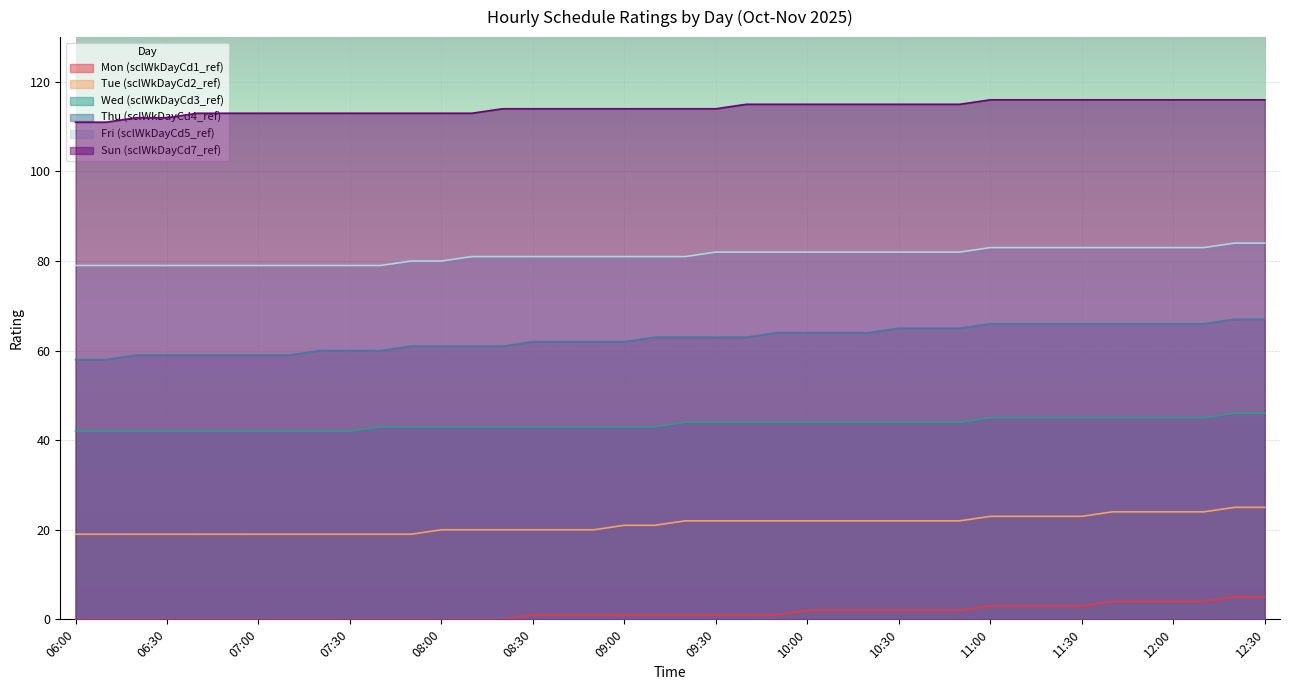

How many Mon (sclWkDayCd1_ref) values are between 0 and 3?

34